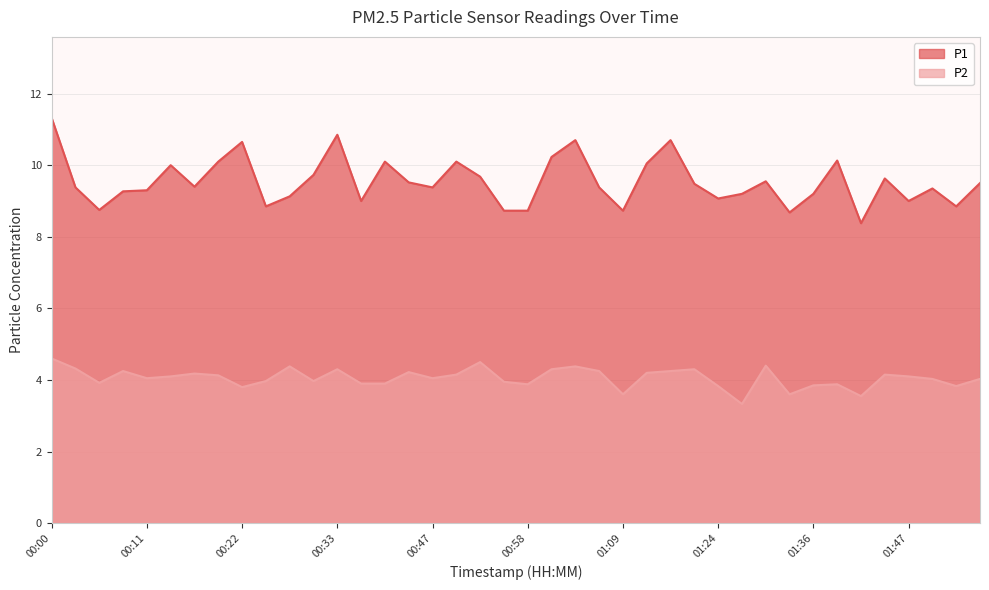

At which category does P2 reach its first local valley?

00:06